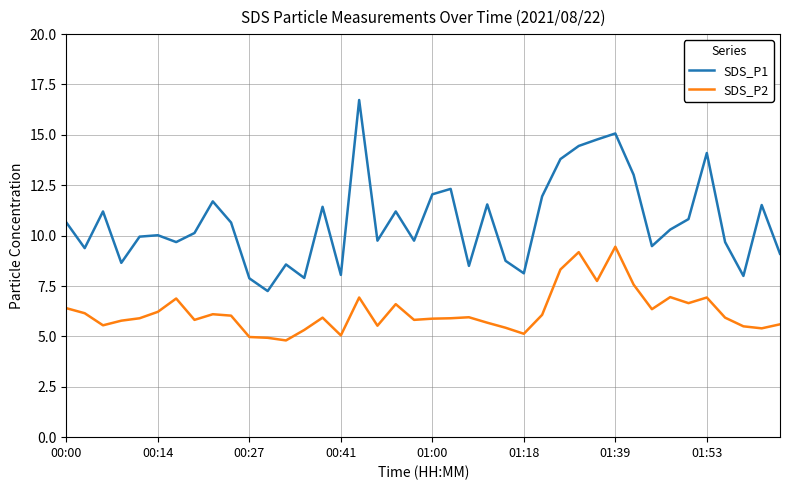

Which series has the largest range (max minus min)?

SDS_P1